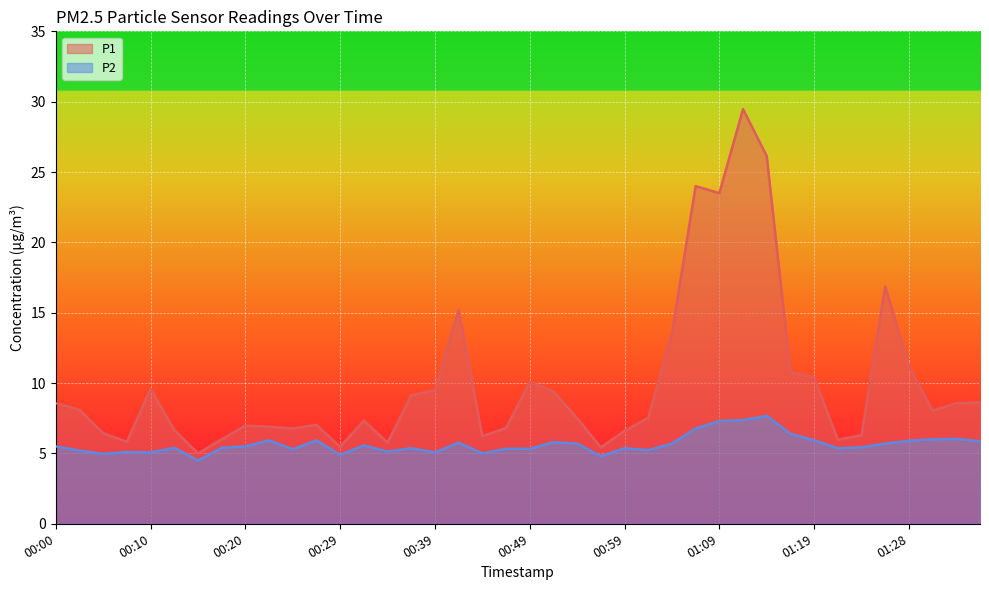

How many lines are shown in the chart?

2